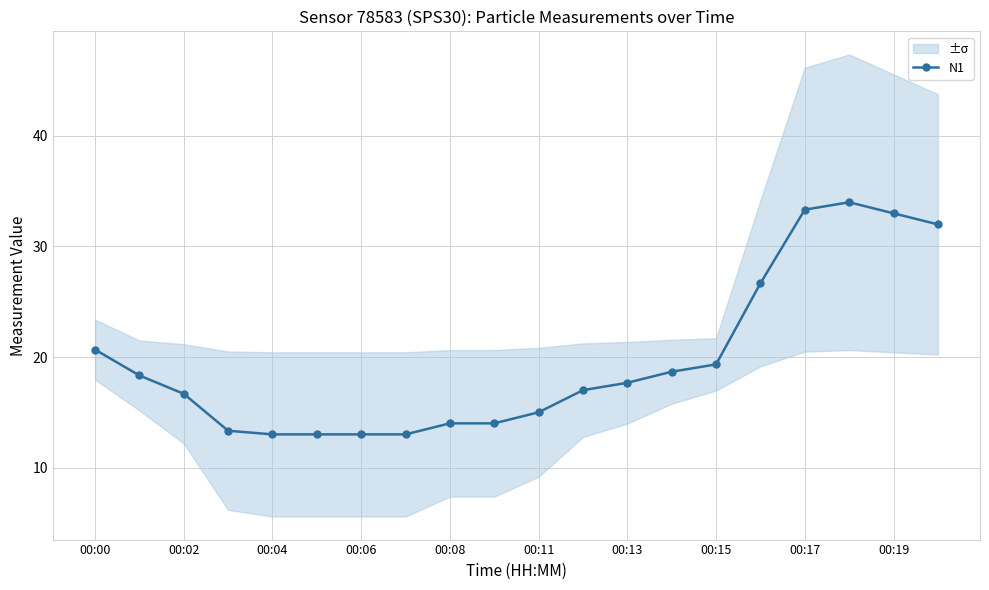

Where is N1 nearest to the value 23?

00:00